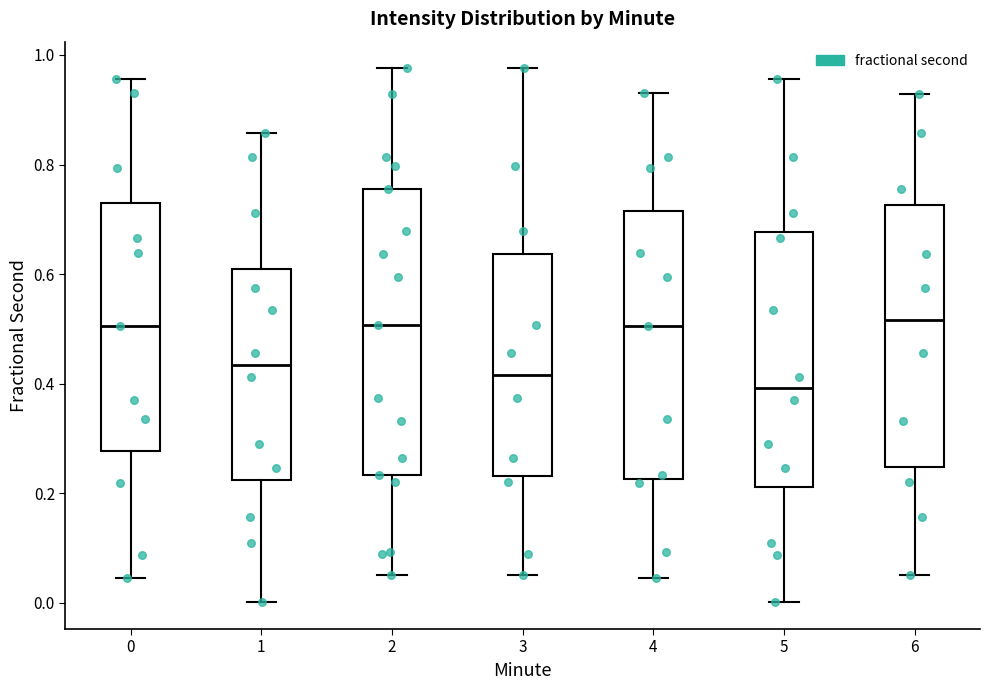

Reading left to right, read every box against the y-axis: the position of its median line, the range the box covers, and the ends of its whiskers. The values are not printed on the chart, so give them approximately, as read against the axis.

0: median 0.50, box 0.28 to 0.72, whiskers 0.04 to 0.96
1: median 0.44, box 0.22 to 0.60, whiskers 0.00 to 0.86
2: median 0.50, box 0.24 to 0.76, whiskers 0.04 to 0.98
3: median 0.42, box 0.24 to 0.64, whiskers 0.04 to 0.98
4: median 0.50, box 0.22 to 0.72, whiskers 0.04 to 0.94
5: median 0.40, box 0.22 to 0.68, whiskers 0.00 to 0.96
6: median 0.52, box 0.24 to 0.72, whiskers 0.04 to 0.92